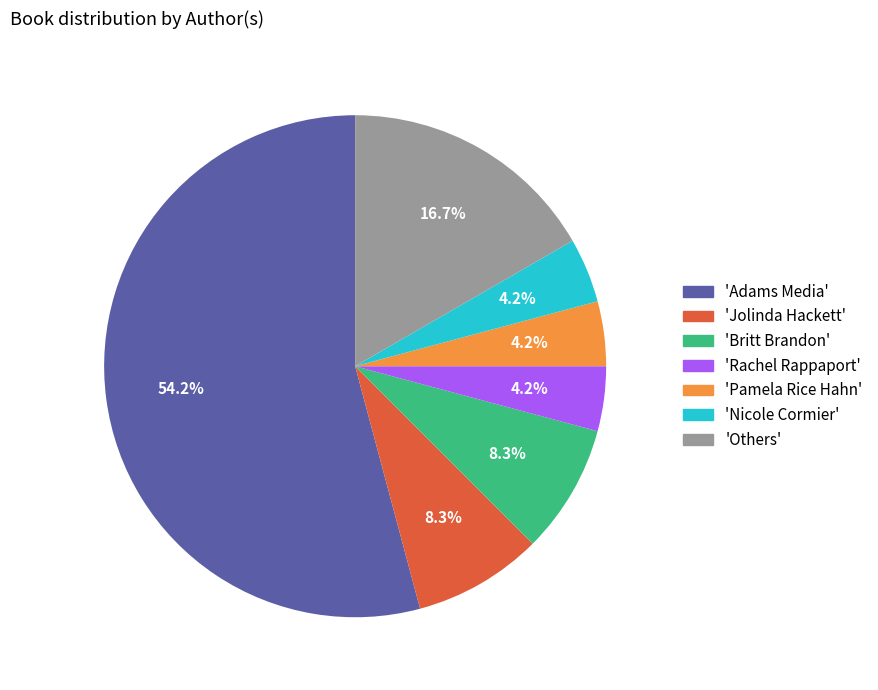

Which has a higher value, 'Pamela Rice Hahn' or 'Jolinda Hackett'?

'Jolinda Hackett'